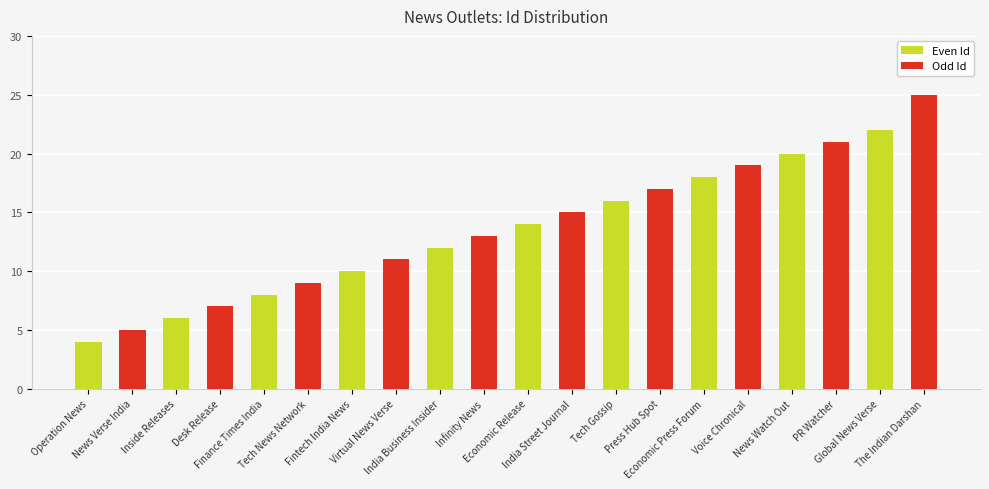

What is the value of the 16th bar from the left?

19